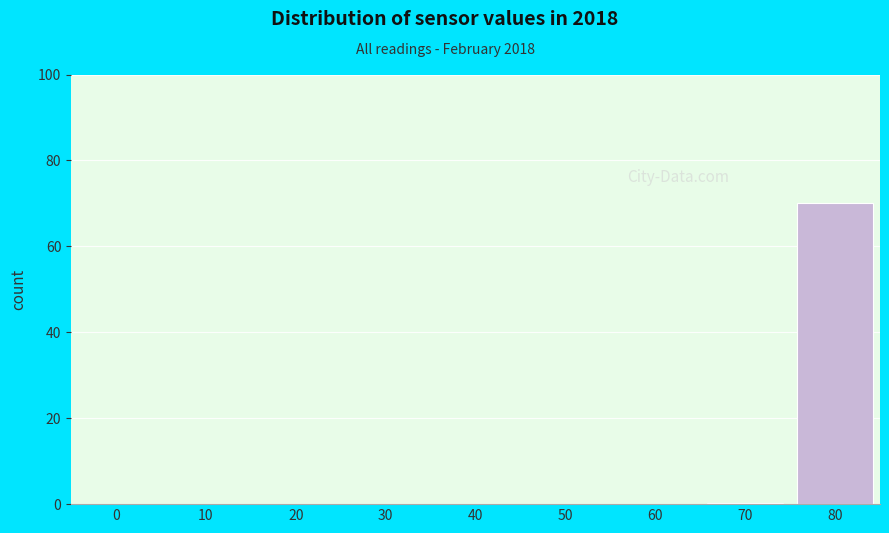

True or false: the data shows 0.3 at 70.

True